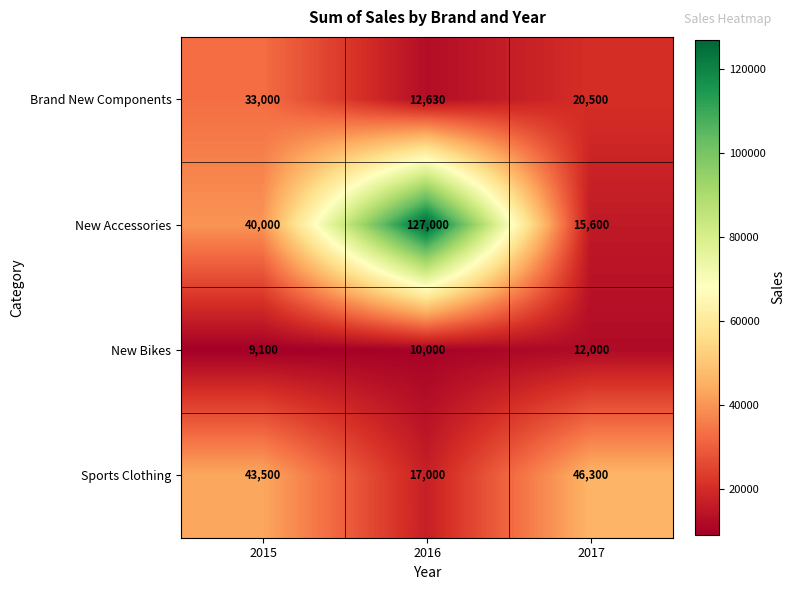

Where is New Accessories nearest to the value 71300?

2015